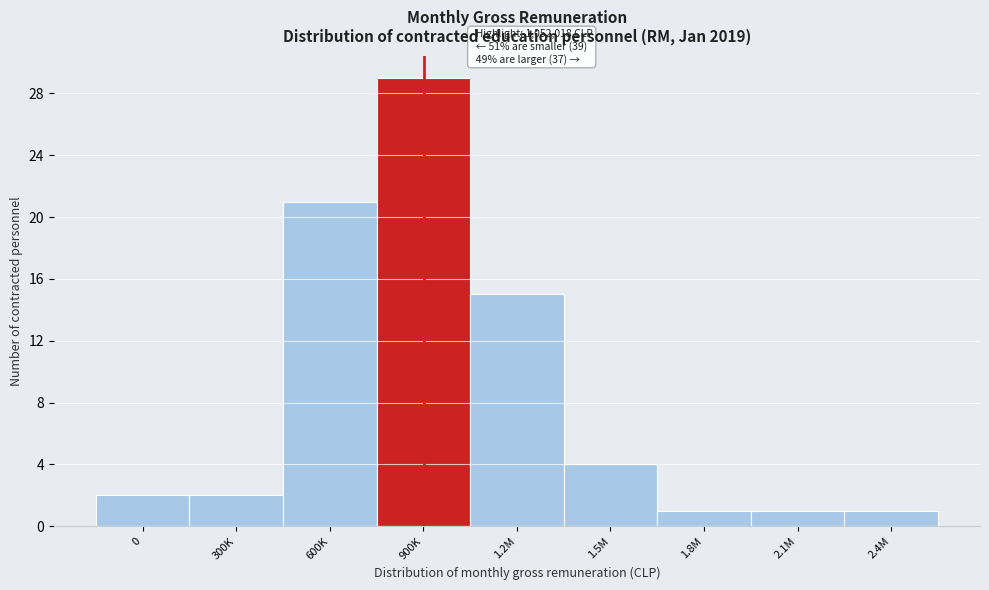

Reading left to right, transcribe all the data shown in this chart.

2	2	21	29	15	4	1	1	1